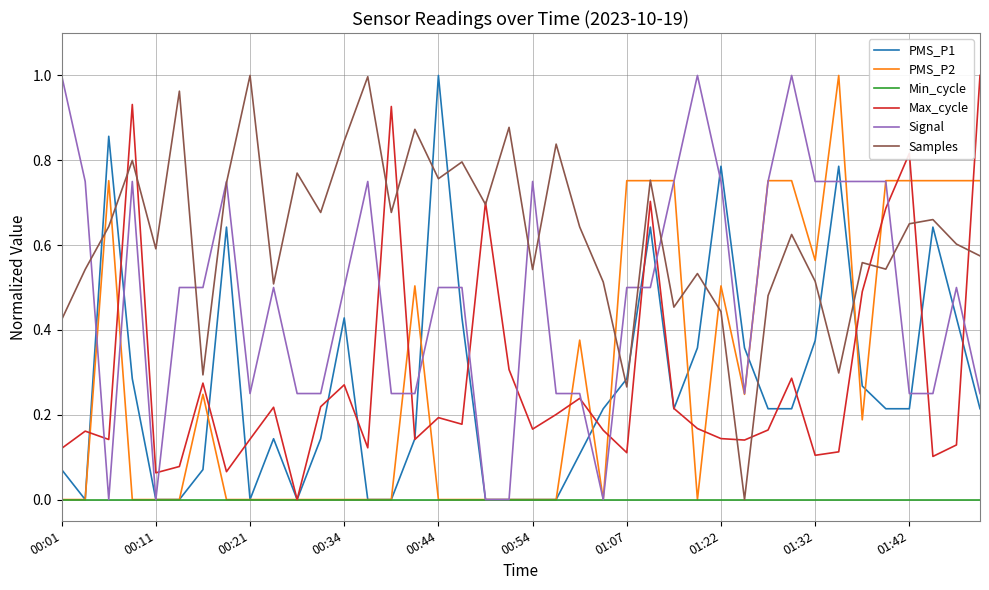

Which series has the largest total across all categories?

Samples